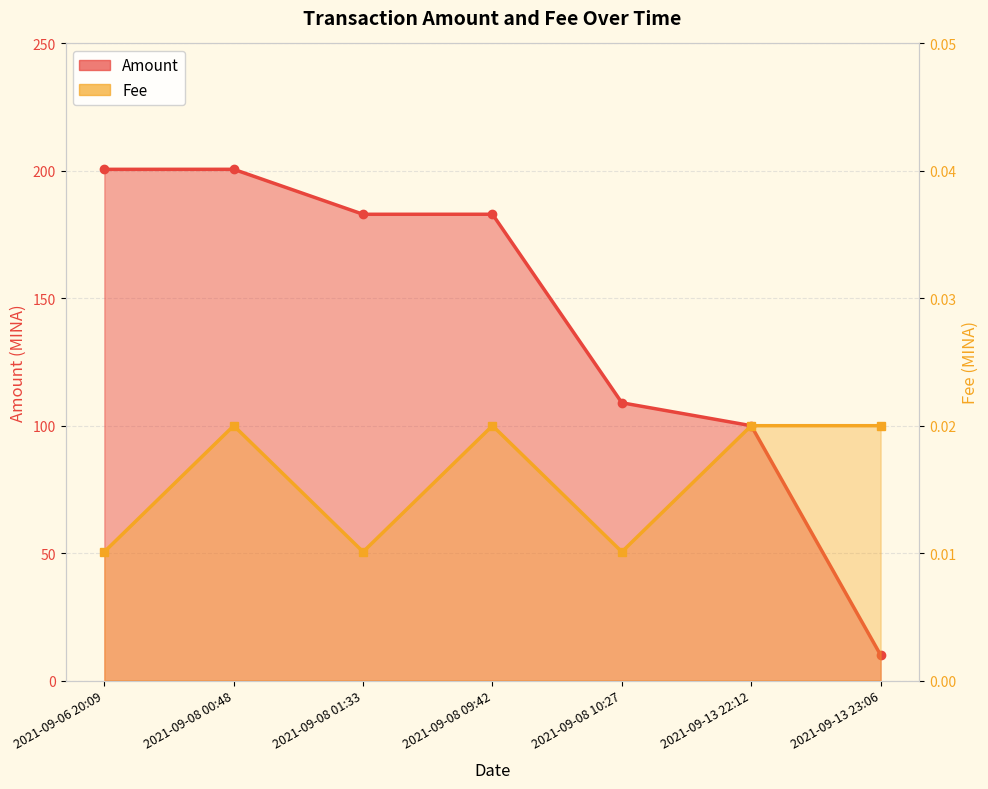

What is the greatest value displayed?

200.6